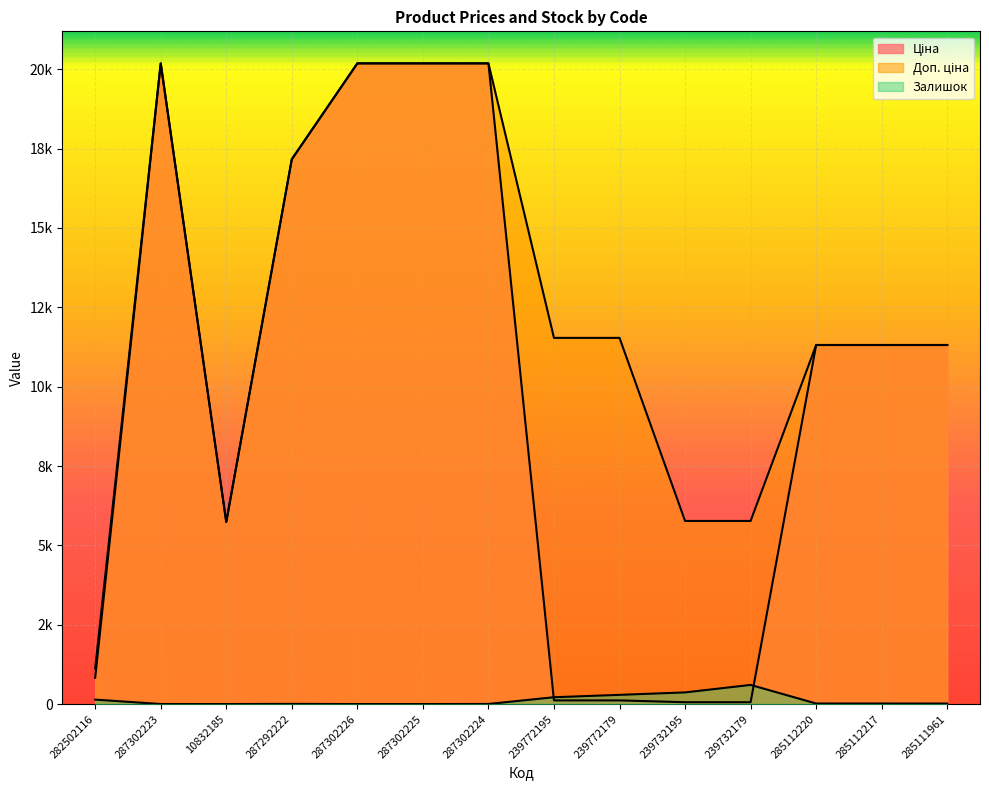

What is the total value across all series at 285112217?

22642.0